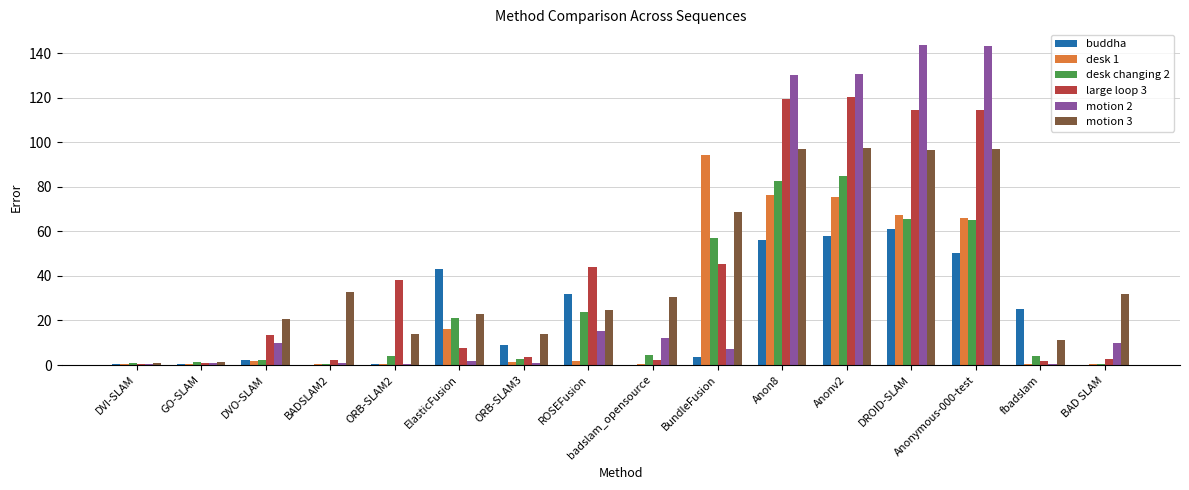

What is the sum of all motion 3 values?

662.0